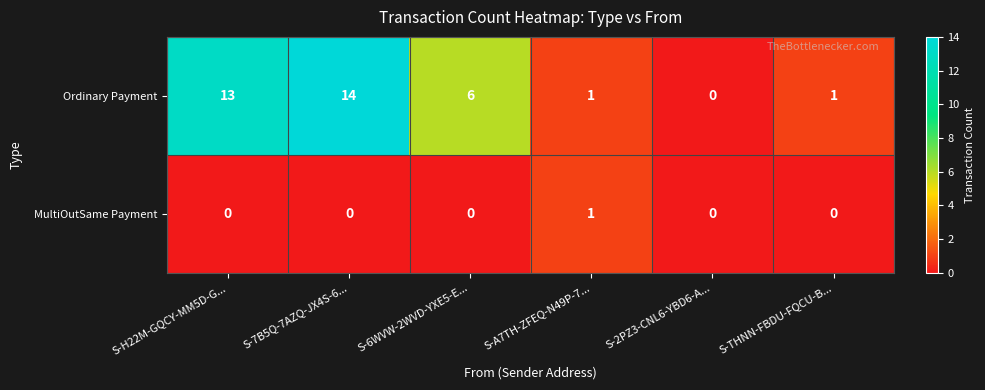

At which category is the sum across all series the highest?

S-7B5Q-7AZQ-JX4S-6...